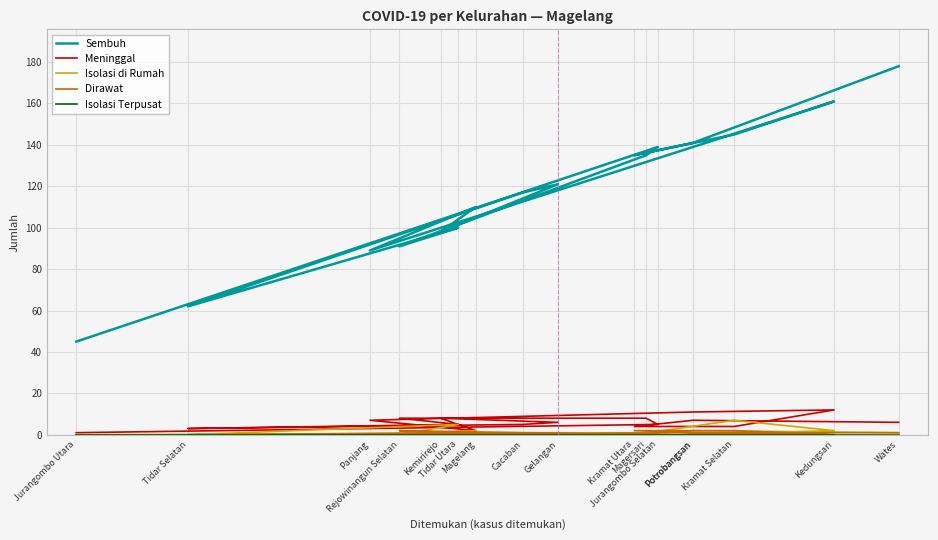

True or false: Isolasi Terpusat has more than 2 points higher than both neighbors.

False